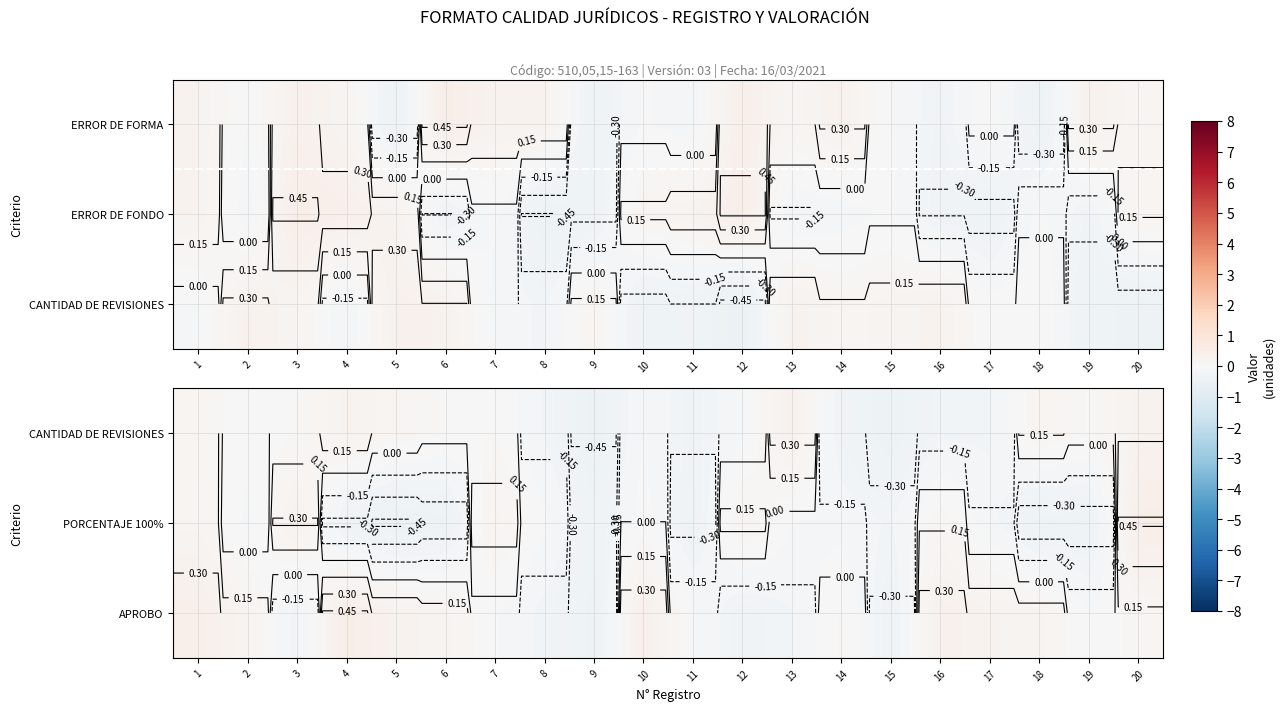

What is the total value across all series at 13?

0.1